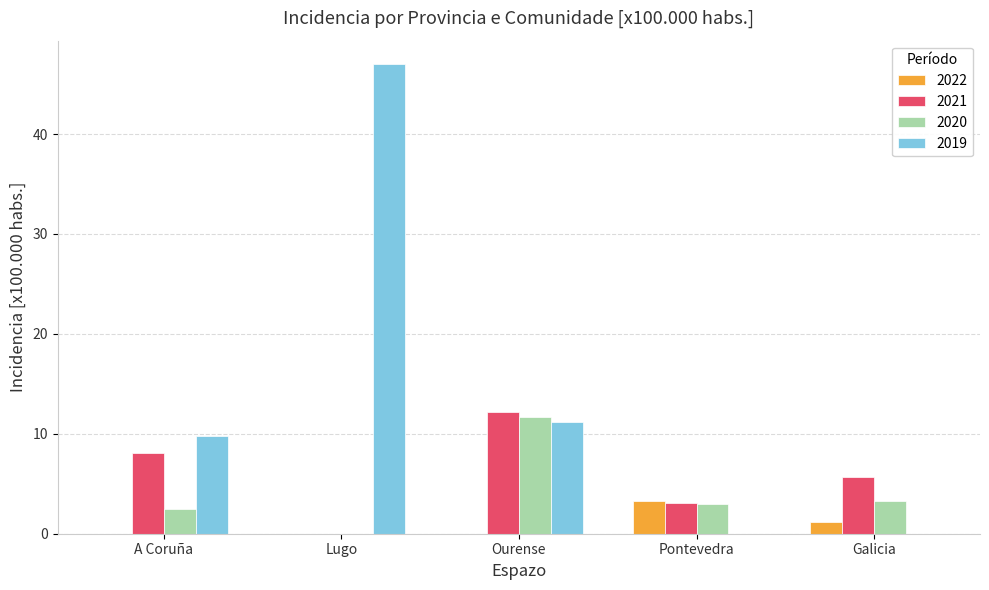

At which category does the chart reach its peak across all series?

Lugo